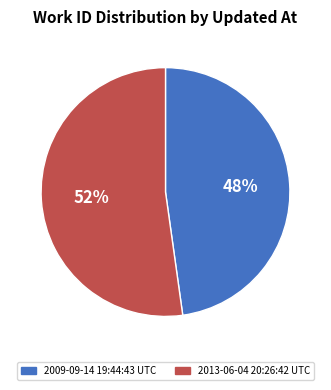

To the nearest percent, what portion does 2013-06-04 20:26:42 UTC represent?

52%